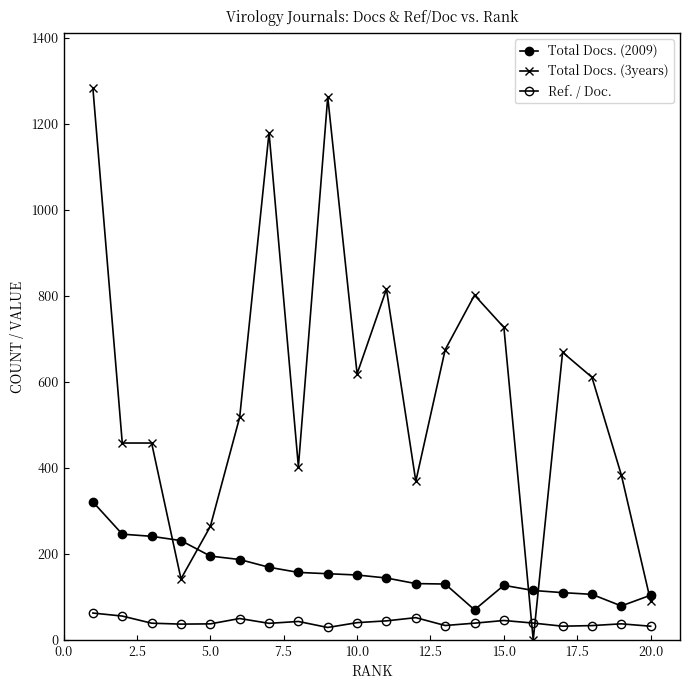

True or false: Total Docs. (2009) and Ref. / Doc. intersect in this chart.

False